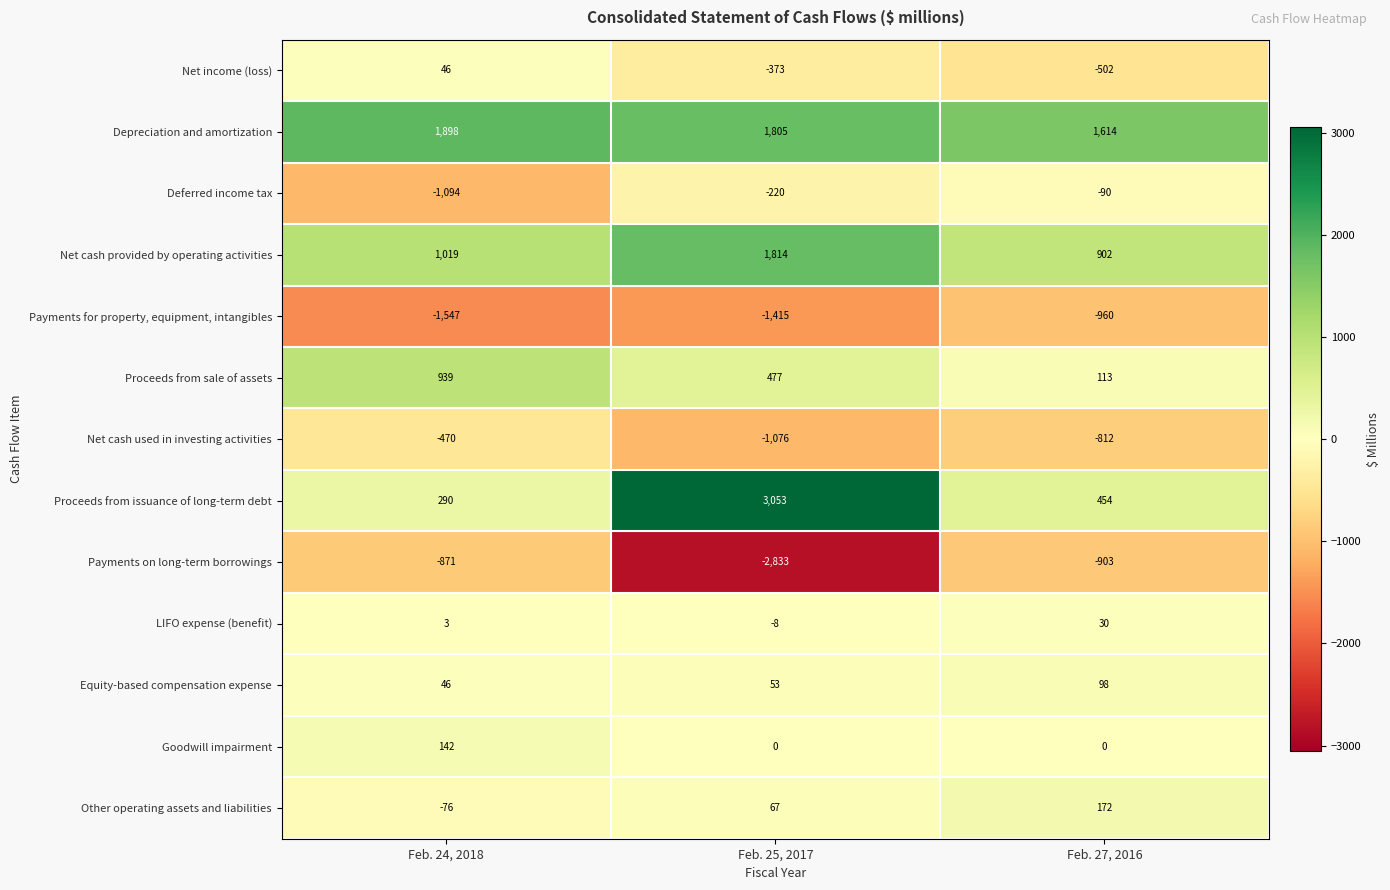

What is the total value across all series at Feb. 27, 2016?

116